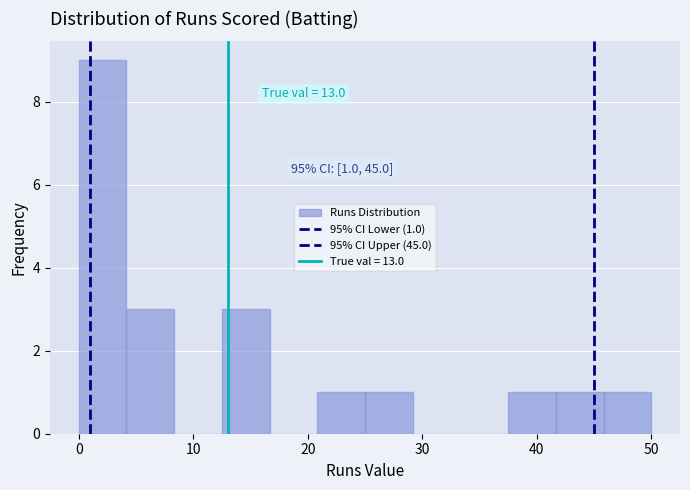

Over which range of the x-axis is the bar tallest?

0 to 4